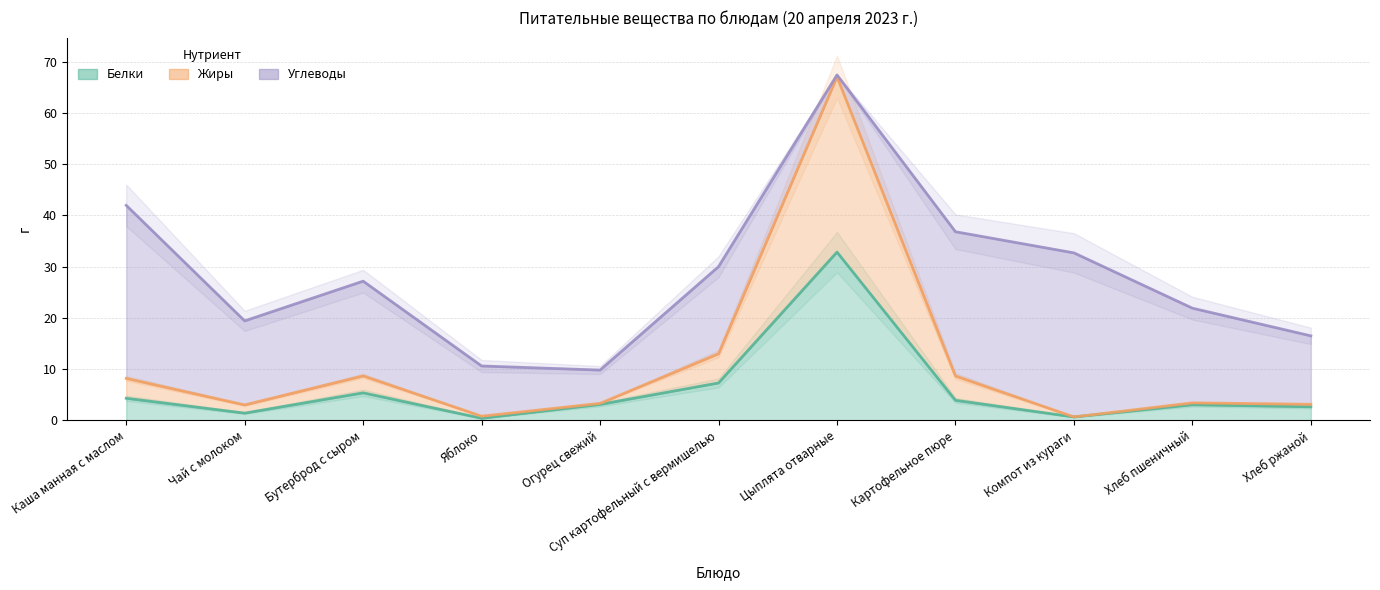

Which category has the highest value in the Белки series?

Цыплята отварные